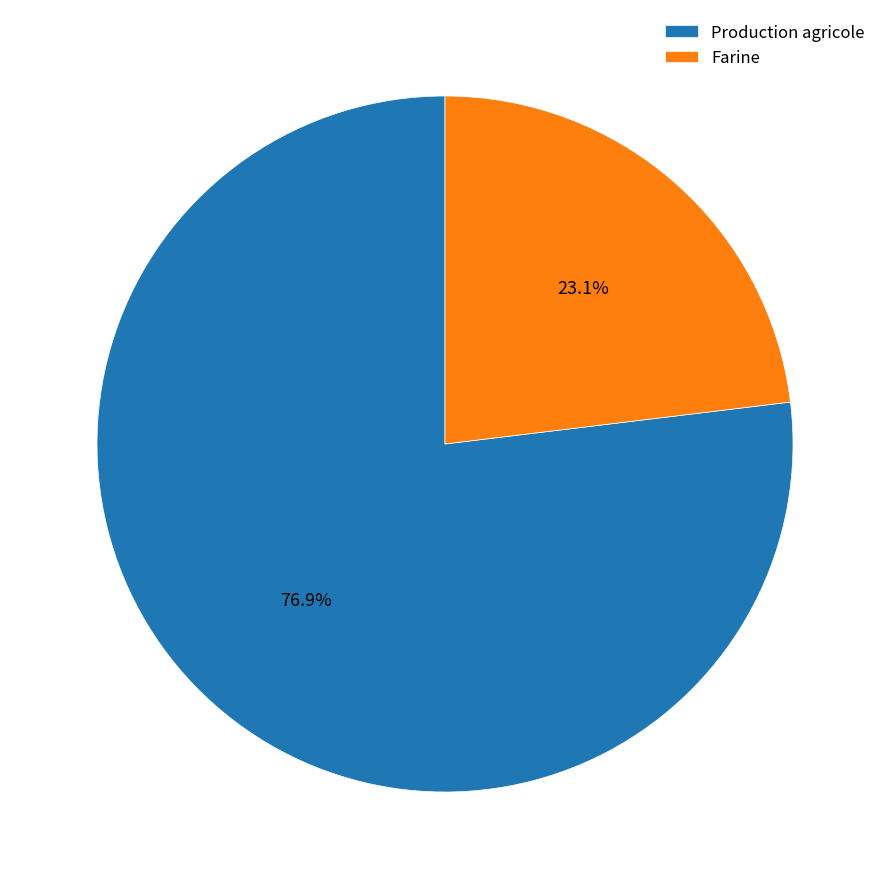

What percentage is the Production agricole slice, to the nearest percent?

77%